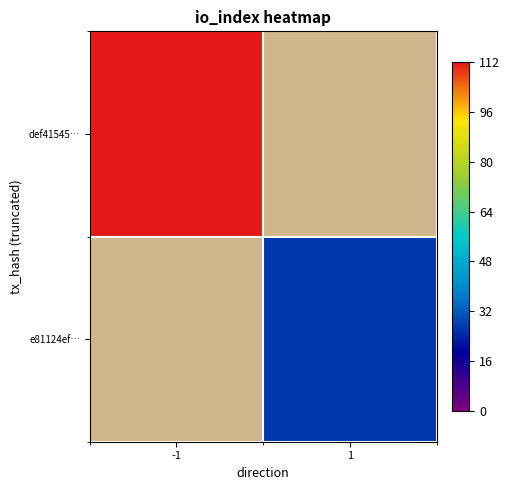

How many categories are shown in the chart?

2